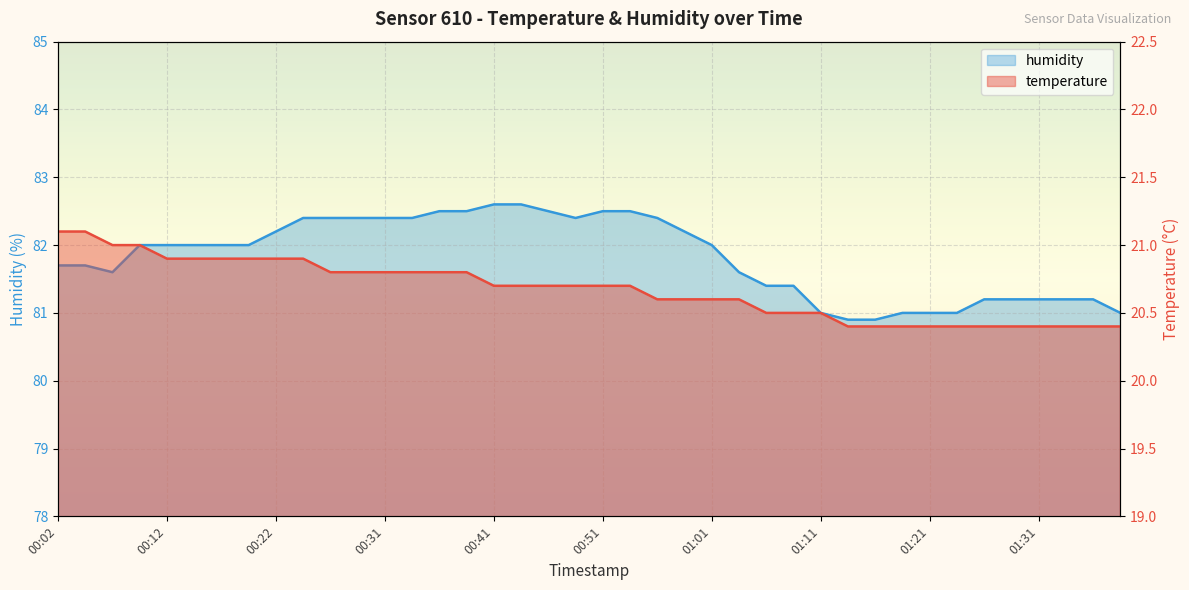

Which series has the largest total across all categories?

humidity